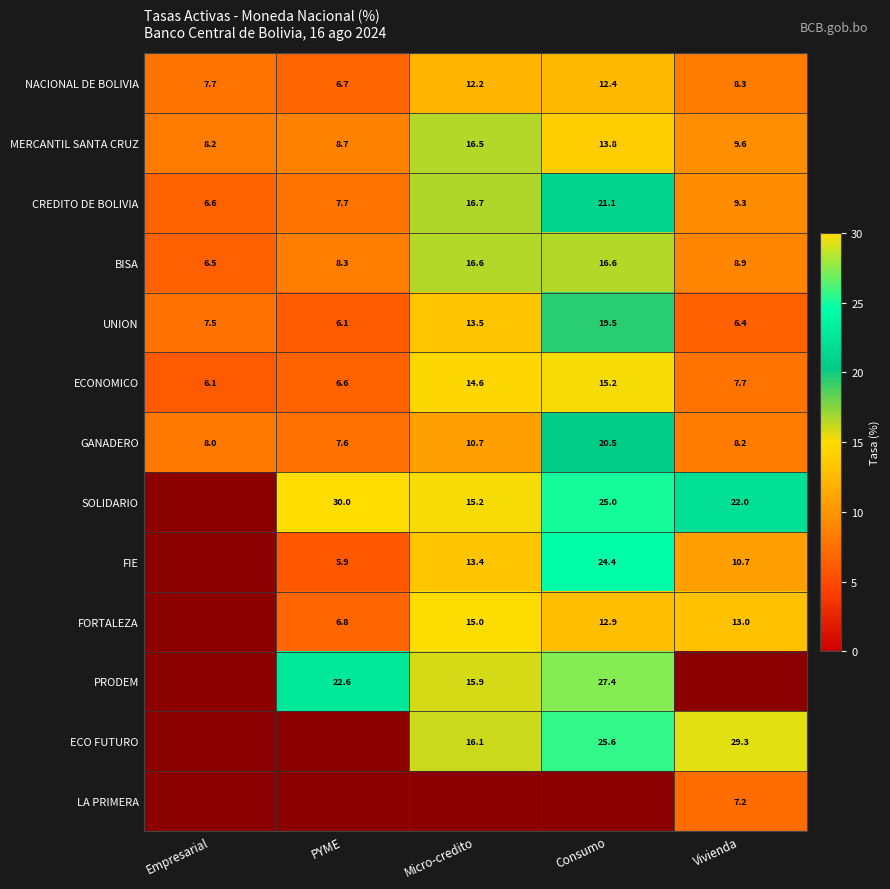

At which label is ECONOMICO closest to 10?

Vivienda